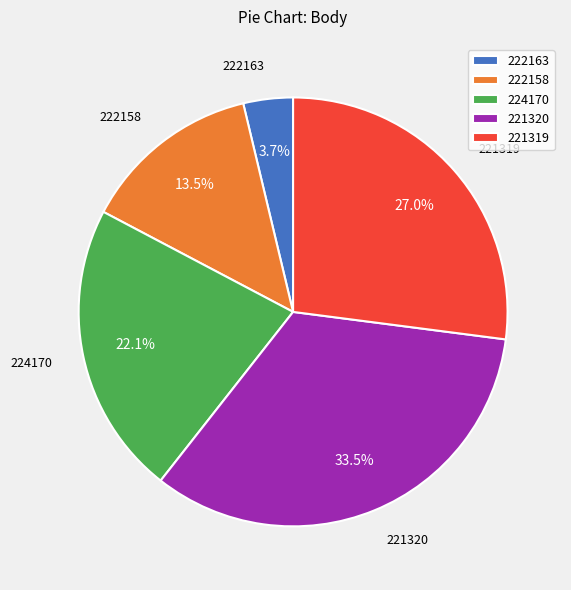

What is the total percentage of 224170 and 221319?

49.2%